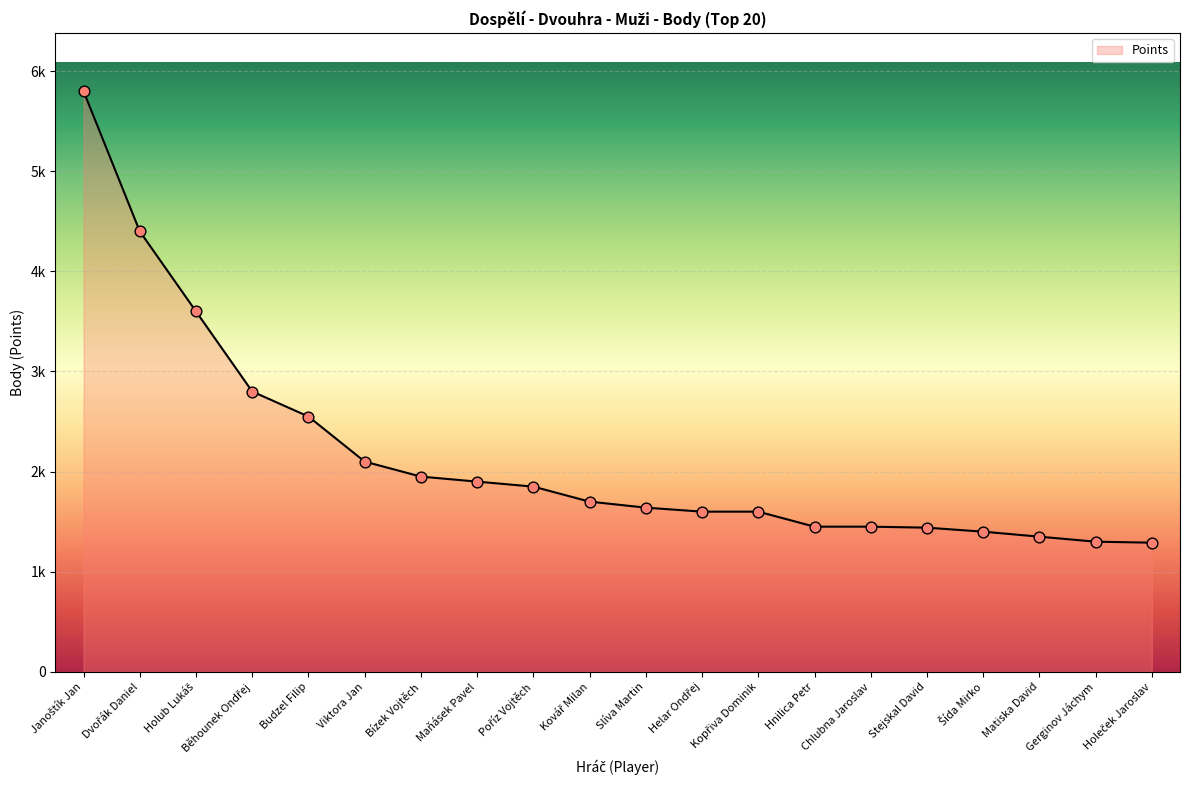

Between Janoštík Jan and Dvořák Daniel, which is larger?

Janoštík Jan